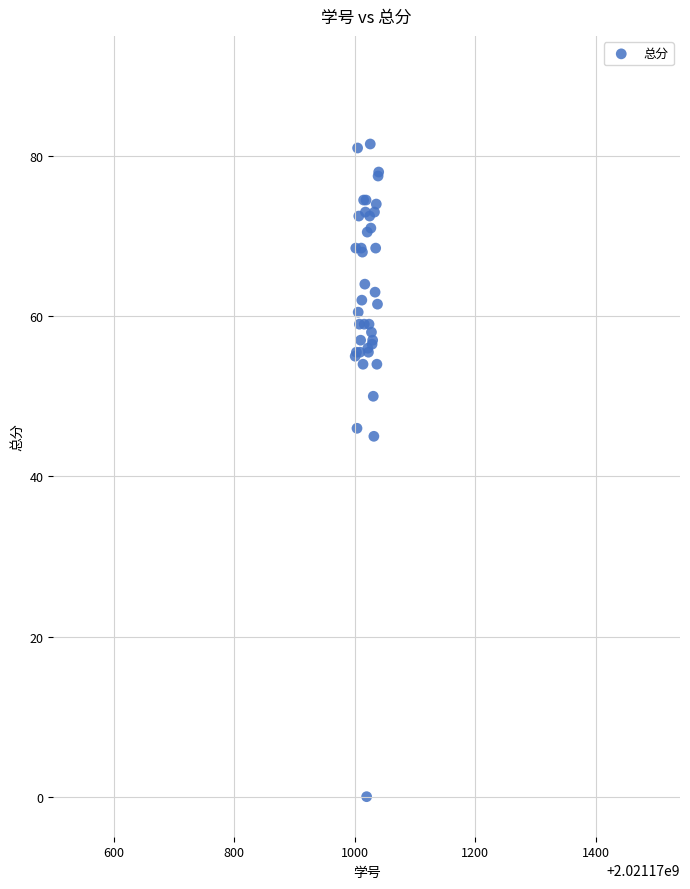

What Y value in the scatter plot is closest to 40?

45.0